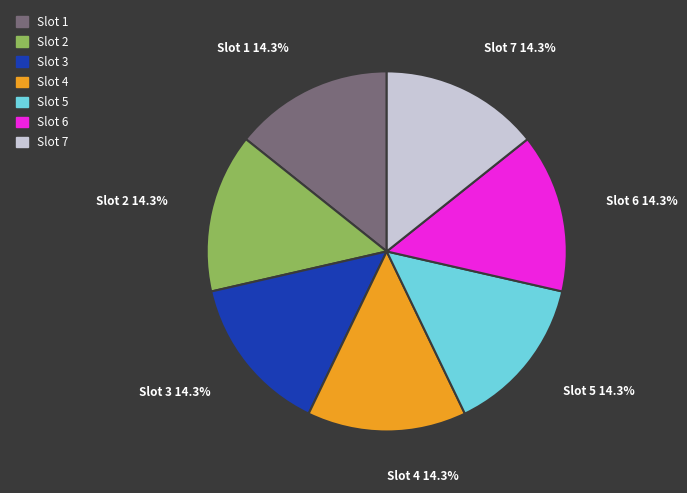

Is Slot 1 the majority of the pie?

No